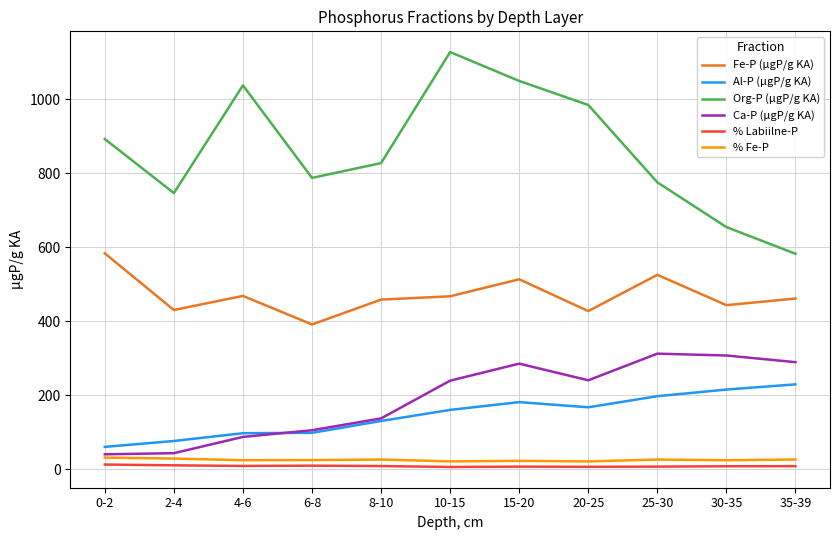

What is the total value across all series at 8-10?

1592.0